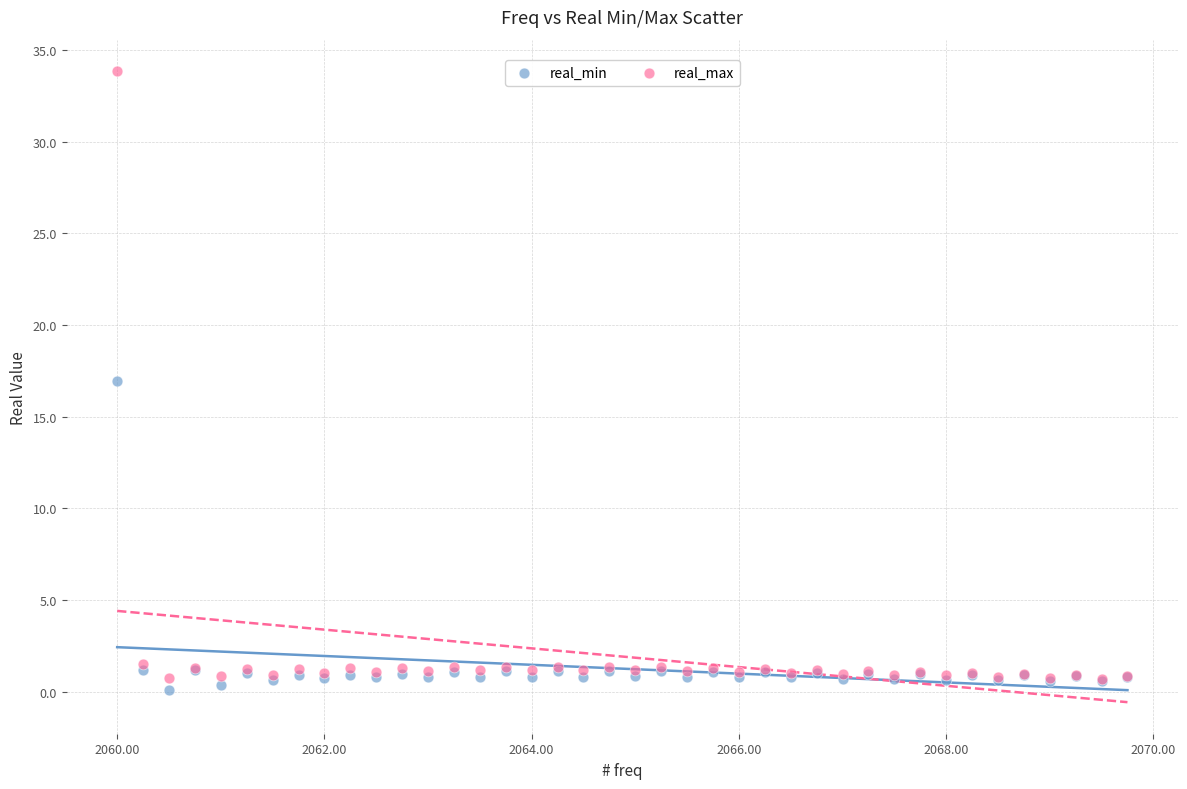

Which series reaches the minimum Y coordinate?

real_min